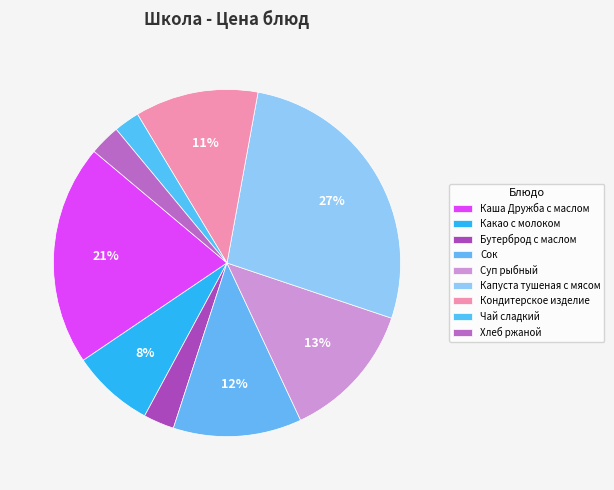

To the nearest percent, what portion does Бутерброд с маслом represent?

3%